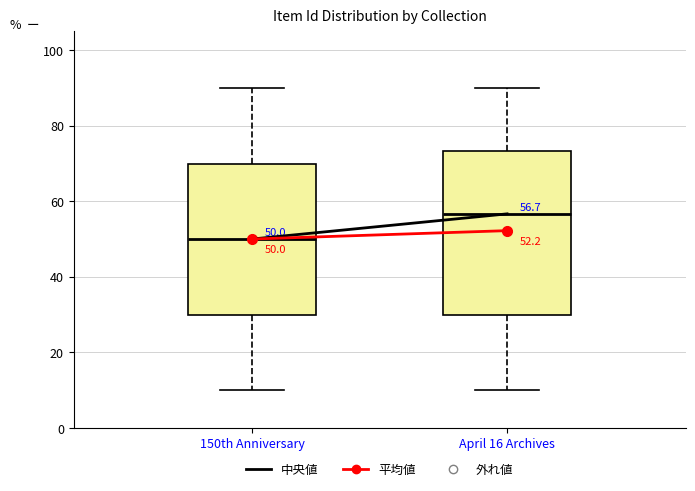

Which box is the tallest, from its lower edge to its upper edge?

April 16 Archives